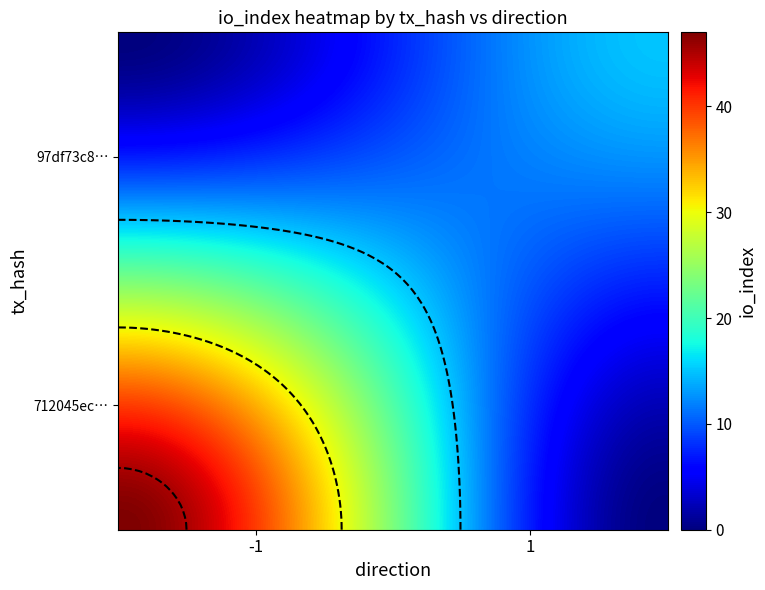

What is the lowest value of the 97df73c83aa163030ebb76254658ae0ea1bc518 series?

1